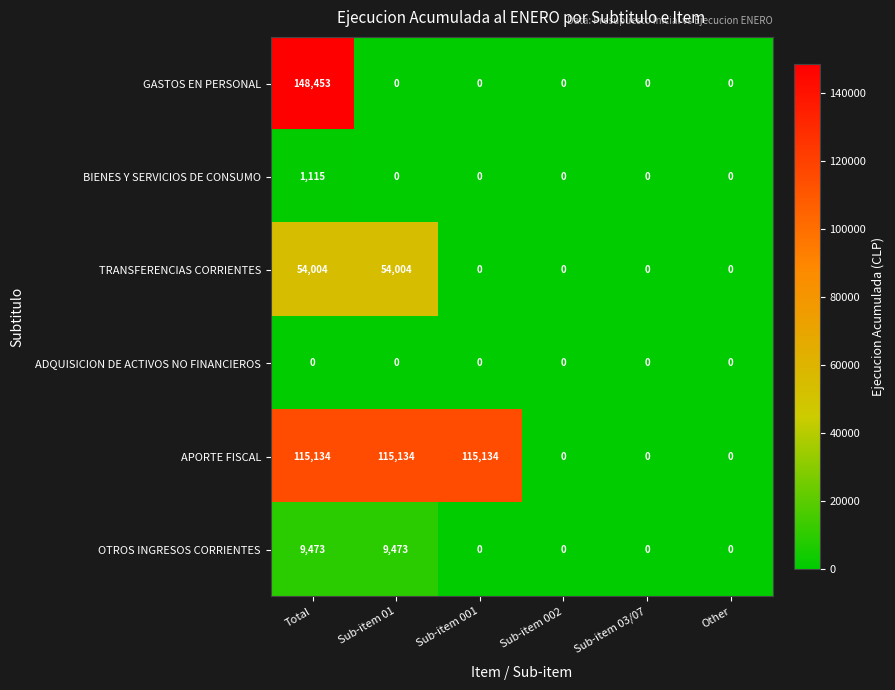

Which series changed the most between Sub-item 001 and Sub-item 03/07?

APORTE FISCAL